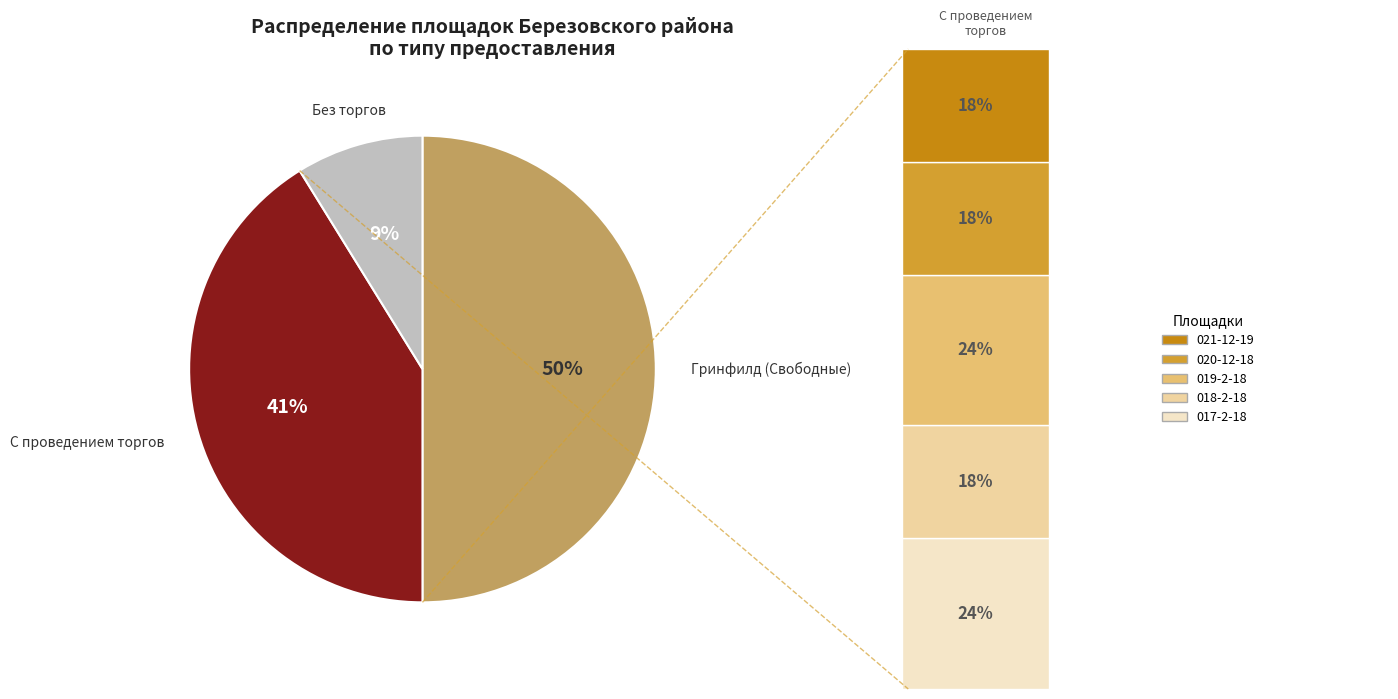

To the nearest percent, what is the average slice percentage?

33%